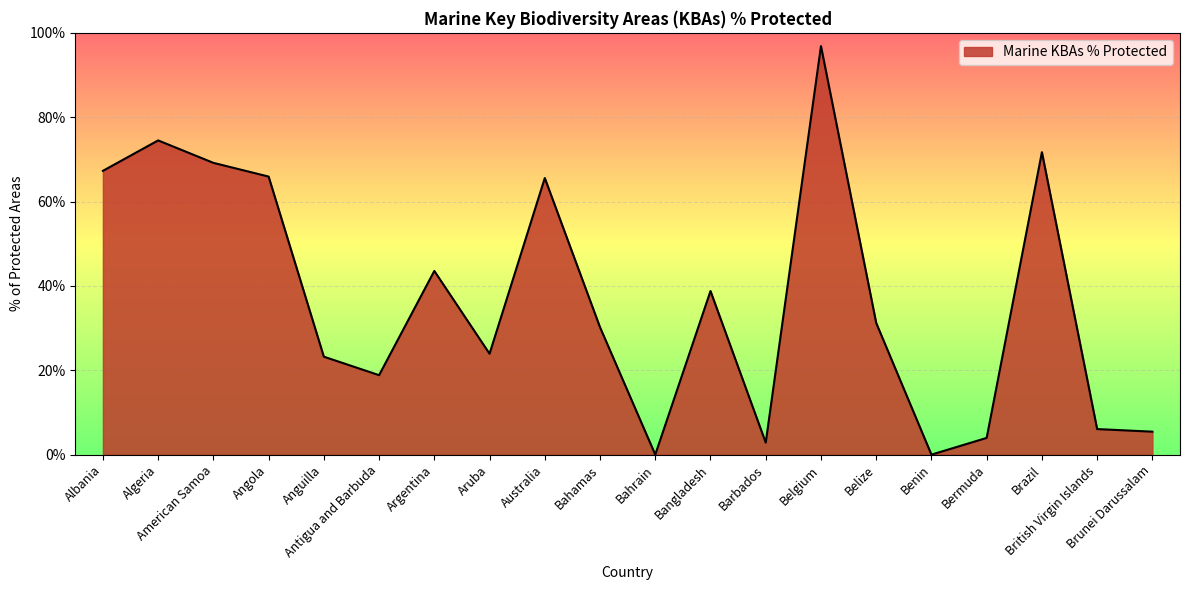

What is the difference between the second highest and minimum values?

74.5